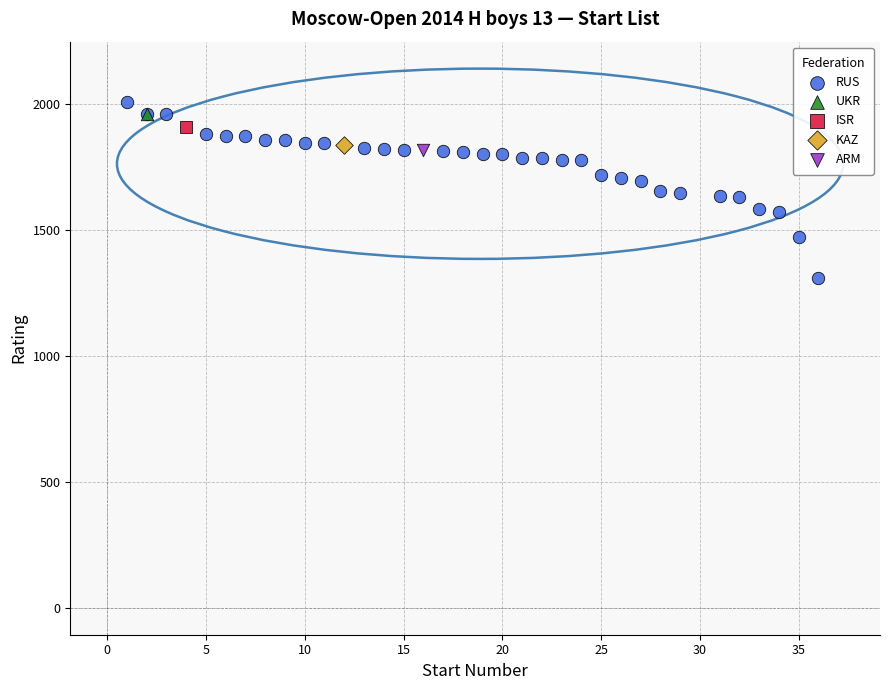

What are all the series names shown in the legend?

RUS, UKR, ISR, KAZ, ARM